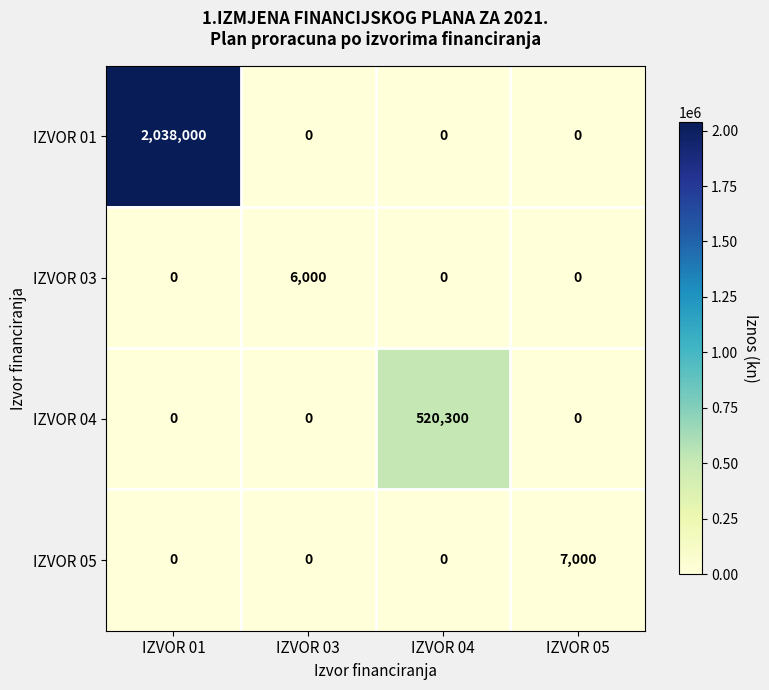

What is the difference between the highest and lowest values at IZVOR 03?

6000